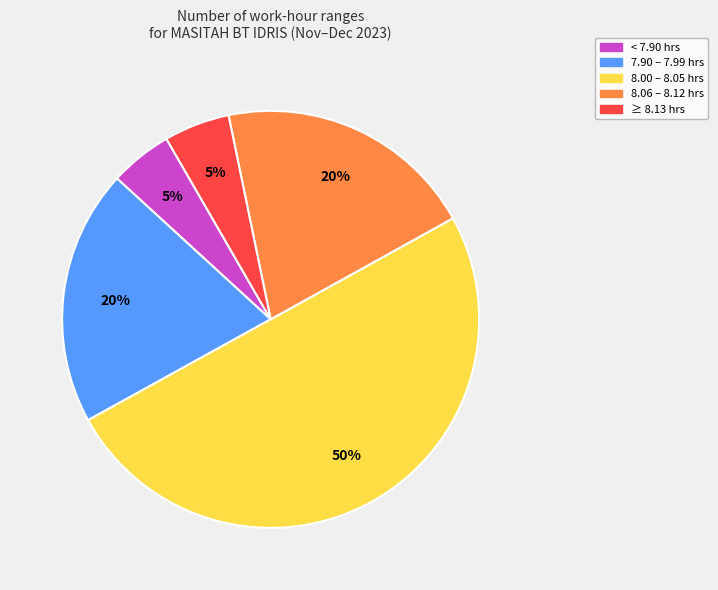

To the nearest percent, what is the average slice percentage?

20%